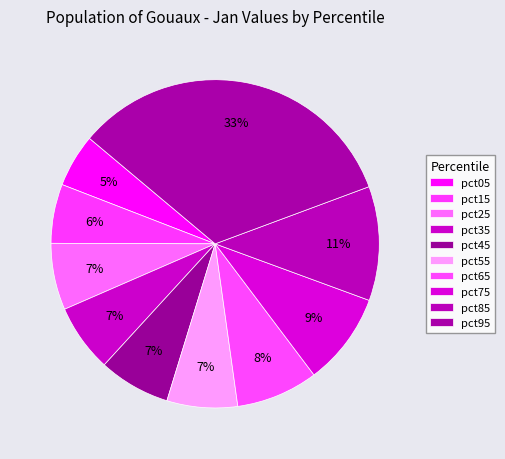

How many slices are in this pie chart?

10